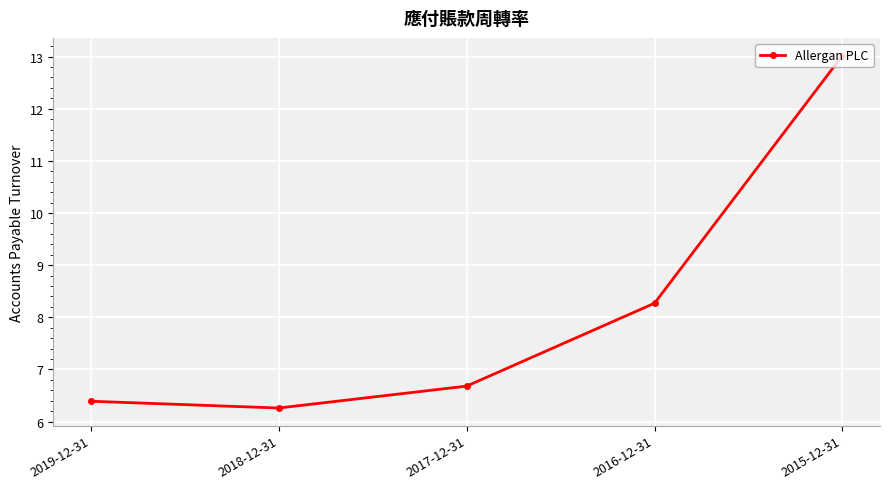

Which label corresponds to the smallest value in the chart?

2018-12-31